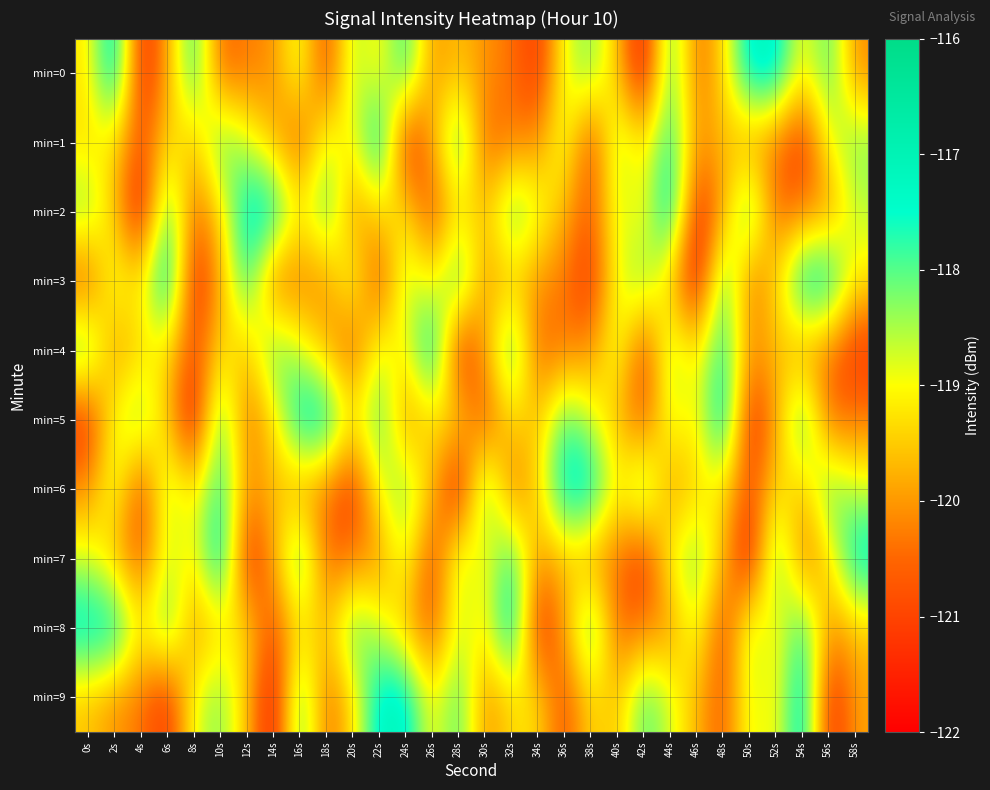

Reading left to right, list all the values displayed in this chart.

min=0: 0s=-119.2	2s=-116.8	4s=-121.5	6s=-119.9	8s=-117.6	10s=-120.6	12s=-120.3	14s=-120.1	16s=-118.6	18s=-121.1	20s=-118.3	22s=-119.3	24s=-117.5	26s=-120.1	28s=-119.6	30s=-120.1	32s=-120.3	34s=-121.3	36s=-118.8	38s=-118.2	40s=-119.6	42s=-121.8	44s=-117.7	46s=-120.5	48s=-119.4	50s=-117.1	52s=-117.1	54s=-119.2	56s=-117.8	58s=-120.2
min=1: 0s=-119.3	2s=-119.3	4s=-120.9	6s=-119.3	8s=-119.7	10s=-117.8	12s=-118.7	14s=-119.7	16s=-120.7	18s=-118.6	20s=-119.2	22s=-116.8	24s=-121.5	26s=-119.9	28s=-117.6	30s=-120.6	32s=-120.3	34s=-120.1	36s=-118.6	38s=-121.1	40s=-118.3	42s=-119.3	44s=-117.5	46s=-120.1	48s=-119.6	50s=-120.1	52s=-120.3	54s=-121.3	56s=-118.8	58s=-118.2
min=2: 0s=-118.2	2s=-119.6	4s=-121.8	6s=-117.7	8s=-120.5	10s=-119.4	12s=-117.1	14s=-117.1	16s=-119.2	18s=-117.8	20s=-120.2	22s=-119.3	24s=-119.3	26s=-120.9	28s=-119.3	30s=-119.7	32s=-117.8	34s=-118.7	36s=-119.7	38s=-120.7	40s=-118.6	42s=-119.2	44s=-116.8	46s=-121.5	48s=-119.9	50s=-117.6	52s=-120.6	54s=-120.3	56s=-120.1	58s=-118.6
min=3: 0s=-120.7	2s=-118.6	4s=-119.2	6s=-116.8	8s=-121.5	10s=-119.9	12s=-117.6	14s=-120.6	16s=-120.3	18s=-120.1	20s=-118.6	22s=-121.1	24s=-118.3	26s=-119.3	28s=-117.5	30s=-120.1	32s=-119.6	34s=-120.1	36s=-120.3	38s=-121.3	40s=-118.8	42s=-118.2	44s=-119.6	46s=-121.8	48s=-117.7	50s=-120.5	52s=-119.4	54s=-117.1	56s=-117.1	58s=-119.2
min=4: 0s=-117.8	2s=-120.2	4s=-119.3	6s=-119.3	8s=-120.9	10s=-119.3	12s=-119.7	14s=-117.8	16s=-118.7	18s=-119.7	20s=-120.7	22s=-118.6	24s=-119.2	26s=-116.8	28s=-121.5	30s=-119.9	32s=-117.6	34s=-120.6	36s=-120.3	38s=-120.1	40s=-118.6	42s=-121.1	44s=-118.3	46s=-119.3	48s=-117.5	50s=-120.1	52s=-119.6	54s=-120.1	56s=-120.3	58s=-121.3
min=5: 0s=-121.3	2s=-118.8	4s=-118.2	6s=-119.6	8s=-121.8	10s=-117.7	12s=-120.5	14s=-119.4	16s=-117.1	18s=-117.1	20s=-119.2	22s=-117.8	24s=-120.2	26s=-119.3	28s=-119.3	30s=-120.9	32s=-119.3	34s=-119.7	36s=-117.8	38s=-118.7	40s=-119.7	42s=-120.7	44s=-118.6	46s=-119.2	48s=-116.8	50s=-121.5	52s=-119.9	54s=-117.6	56s=-120.6	58s=-120.3
min=6: 0s=-120.1	2s=-118.6	4s=-121.1	6s=-118.3	8s=-119.3	10s=-117.5	12s=-120.1	14s=-119.6	16s=-120.1	18s=-120.3	20s=-121.3	22s=-118.8	24s=-118.2	26s=-119.6	28s=-121.8	30s=-117.7	32s=-120.5	34s=-119.4	36s=-117.1	38s=-117.1	40s=-119.2	42s=-117.8	44s=-120.2	46s=-119.3	48s=-119.3	50s=-120.9	52s=-119.3	54s=-119.7	56s=-117.8	58s=-118.7
min=7: 0s=-118.7	2s=-119.7	4s=-120.7	6s=-118.6	8s=-119.2	10s=-116.8	12s=-121.5	14s=-119.9	16s=-117.6	18s=-120.6	20s=-120.3	22s=-120.1	24s=-118.6	26s=-121.1	28s=-118.3	30s=-119.3	32s=-117.5	34s=-120.1	36s=-119.6	38s=-120.1	40s=-120.3	42s=-121.3	44s=-118.8	46s=-118.2	48s=-119.6	50s=-121.8	52s=-117.7	54s=-120.5	56s=-119.4	58s=-117.1
min=8: 0s=-117.1	2s=-117.1	4s=-119.2	6s=-117.8	8s=-120.2	10s=-119.3	12s=-119.3	14s=-120.9	16s=-119.3	18s=-119.7	20s=-117.8	22s=-118.7	24s=-119.7	26s=-120.7	28s=-118.6	30s=-119.2	32s=-116.8	34s=-121.5	36s=-119.9	38s=-117.6	40s=-120.6	42s=-120.3	44s=-120.1	46s=-118.6	48s=-121.1	50s=-118.3	52s=-119.3	54s=-117.5	56s=-120.1	58s=-119.6
min=9: 0s=-119.6	2s=-120.1	4s=-120.3	6s=-121.3	8s=-118.8	10s=-118.2	12s=-119.6	14s=-121.8	16s=-117.7	18s=-120.5	20s=-119.4	22s=-117.1	24s=-117.1	26s=-119.2	28s=-117.8	30s=-120.2	32s=-119.3	34s=-119.3	36s=-120.9	38s=-119.3	40s=-119.7	42s=-117.8	44s=-118.7	46s=-119.7	48s=-120.7	50s=-118.6	52s=-119.2	54s=-116.8	56s=-121.5	58s=-119.9